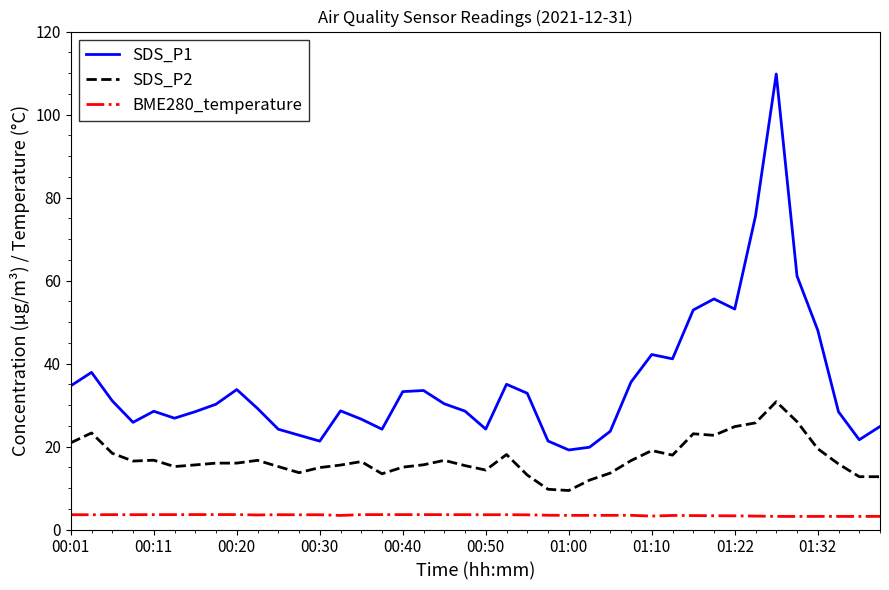

List the series in order of their peak value, highest first.

SDS_P1, SDS_P2, BME280_temperature